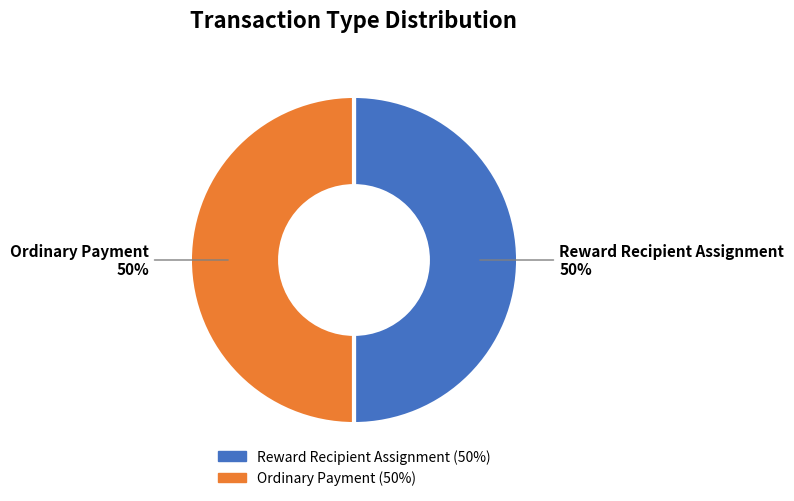

What is the ratio of the value at Reward Recipient Assignment to the value at Ordinary Payment?

1.0